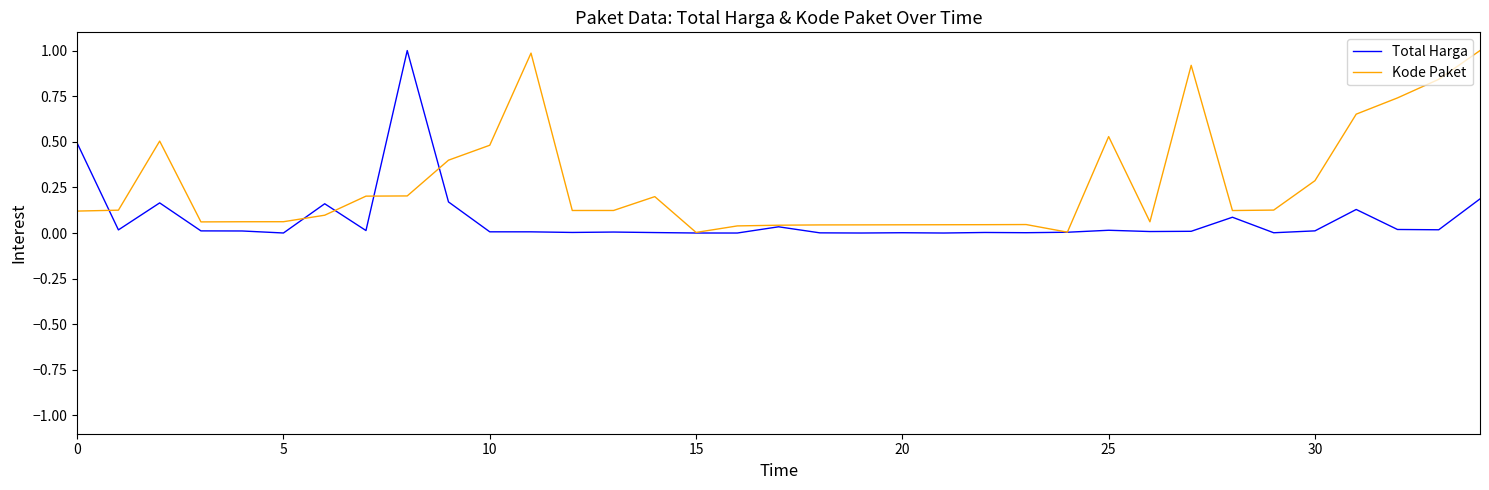

List the series in order of their overall mean, lowest first.

Total Harga, Kode Paket